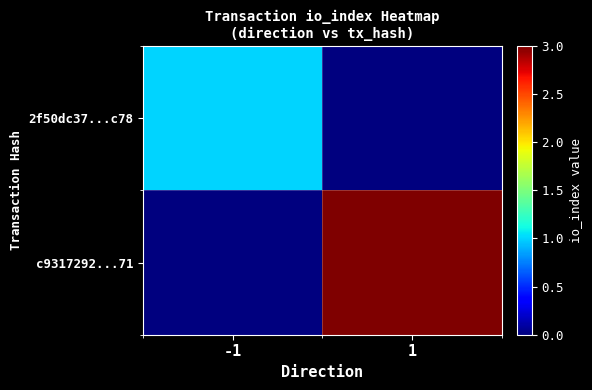

What is the difference between the highest and lowest values at 1?

3